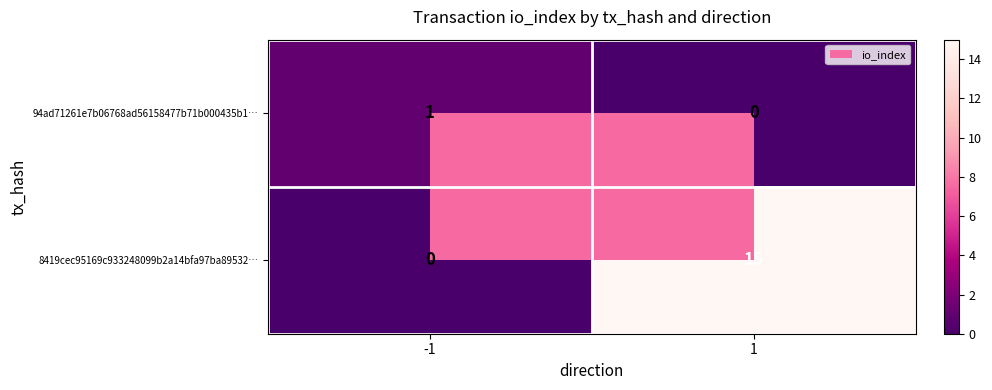

Count the number of categories in the chart.

2